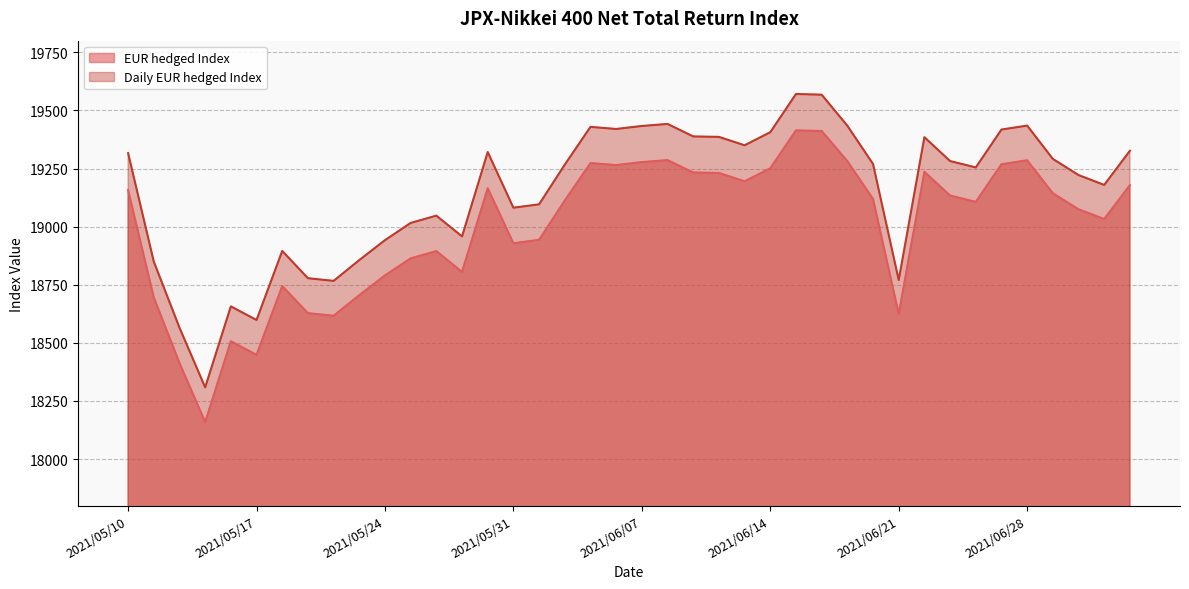

Does the chart display data point markers on the line(s)?

No